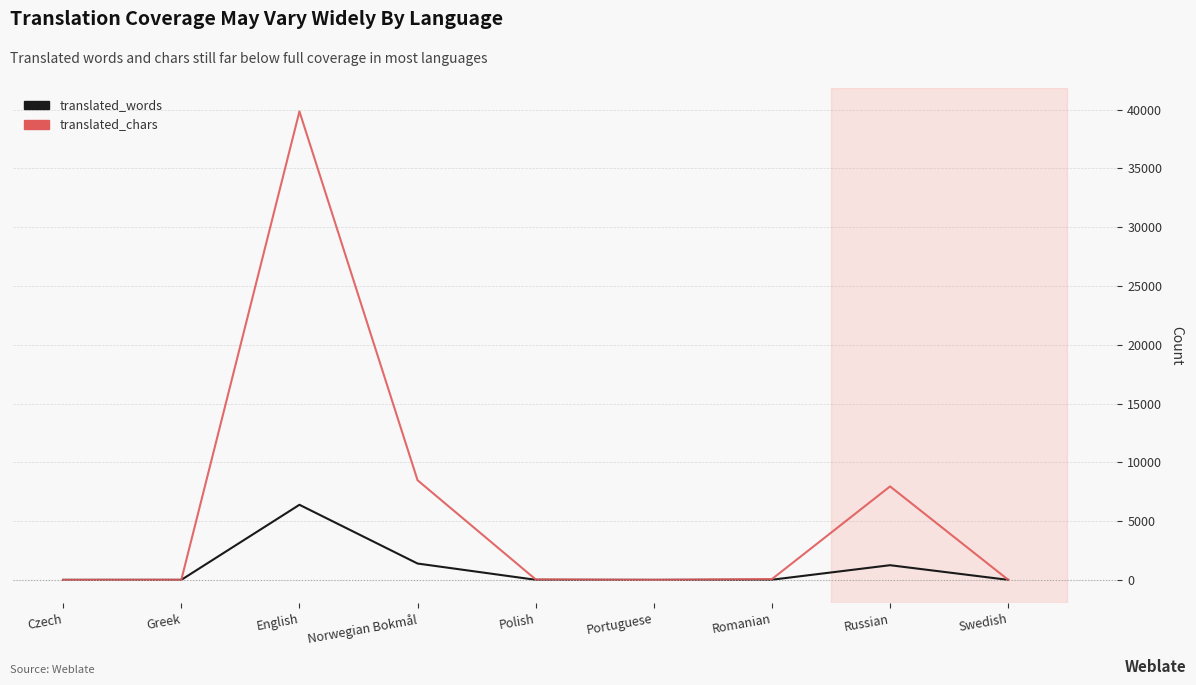

At which label does translated_words reach its peak?

English